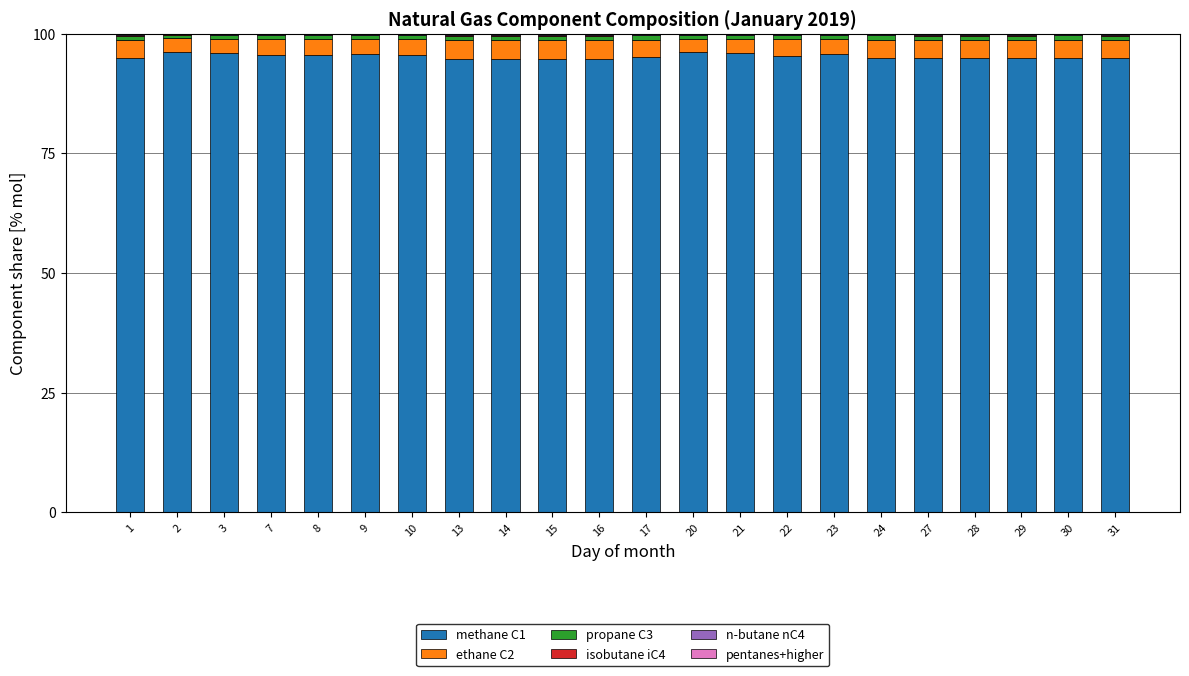

Is it true that methane C1 equals 135.9 at 23?

False